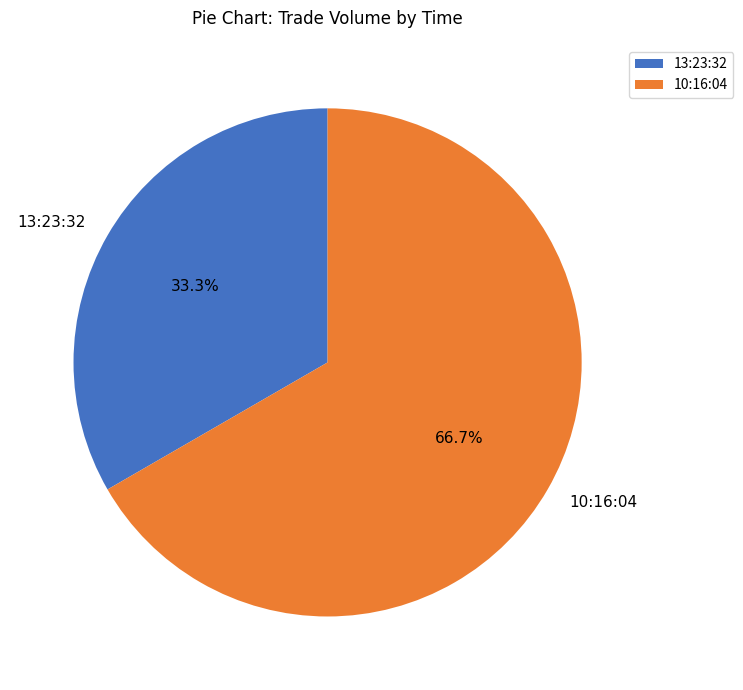

Approximately how many times larger is the value at 10:16:04 compared to 13:23:32?

2.0